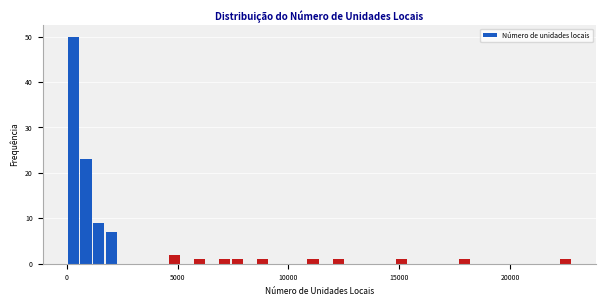

Around what value on the x-axis is the tallest bar? Give the approximate position of its centre, as read against the axis.

500